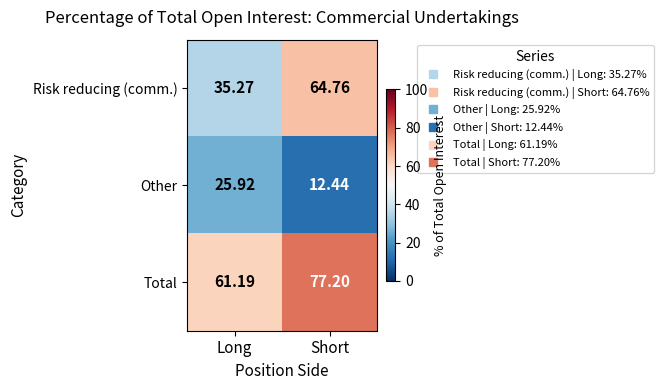

Where does the Other series first go above 25?

Long